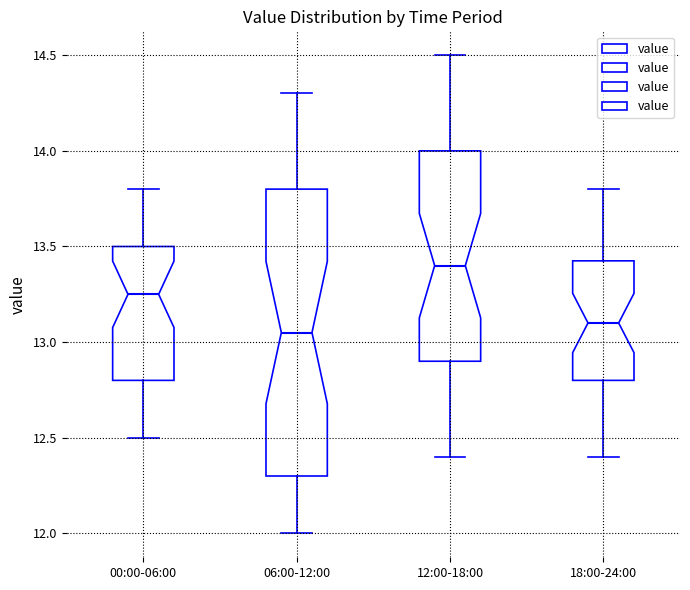

Which box has the highest median line?

12:00-18:00